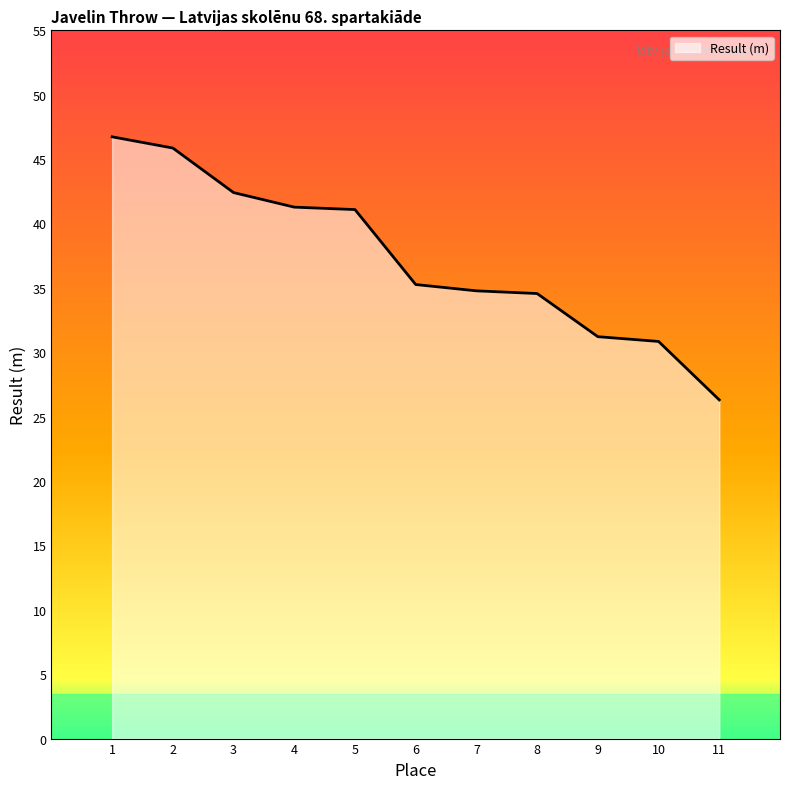

What is the sum of the values at 5 and 1?

87.8